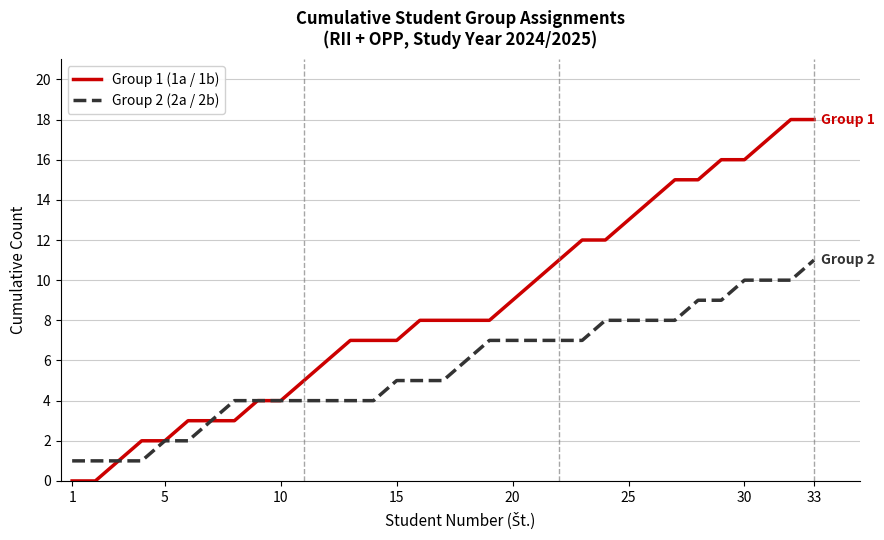

Rank the series by their maximum value, from lowest to highest.

Group 2 (2a / 2b), Group 1 (1a / 1b)